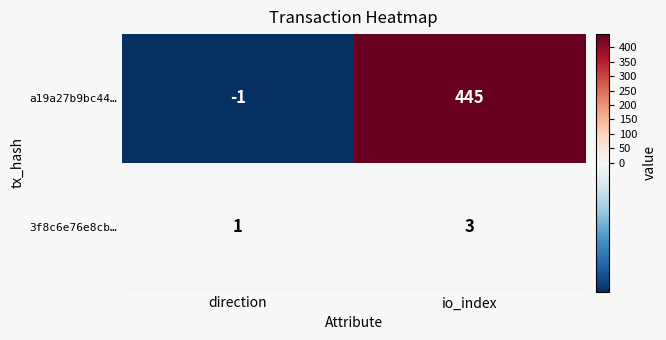

Reading left to right, extract all data points from this chart.

a19a27b9bc44…: direction=-1	io_index=445
3f8c6e76e8cb…: direction=1	io_index=3